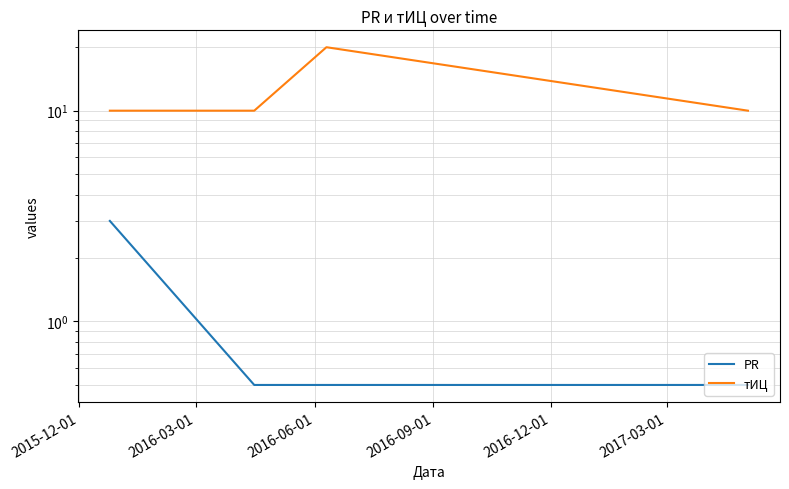

What is the value of the PR point at the 1st from the left?

3.0